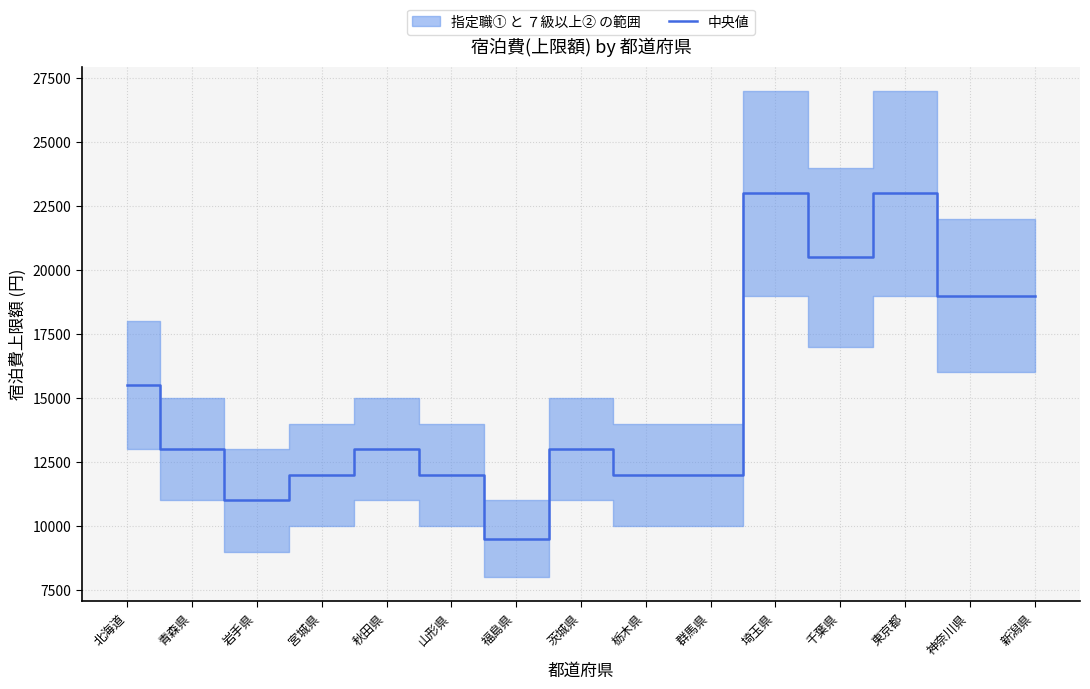

List the labels in order of value, smallest first.

福島県, 岩手県, 宮城県, 山形県, 栃木県, 群馬県, 青森県, 秋田県, 茨城県, 北海道, 神奈川県, 新潟県, 千葉県, 埼玉県, 東京都